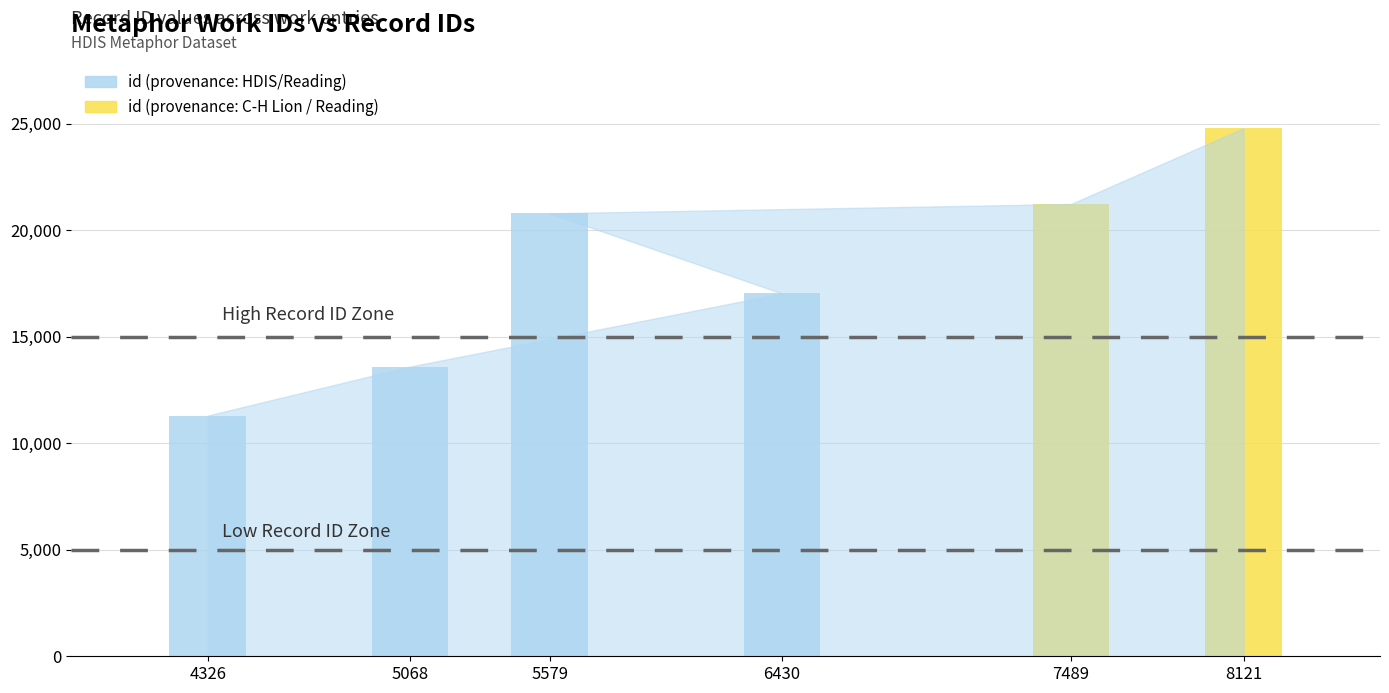

At which label is the value closest to 18045?

6430